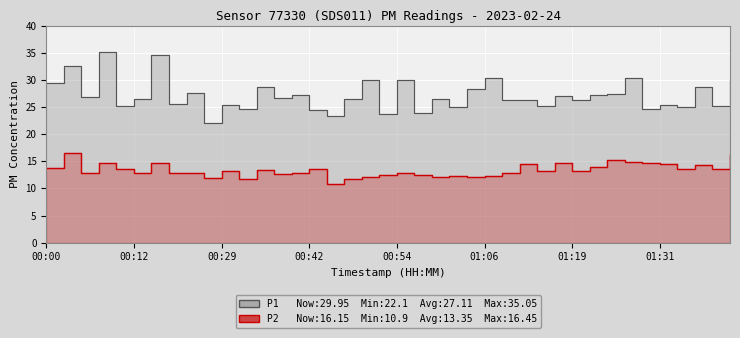

Which series has the largest range (max minus min)?

P1